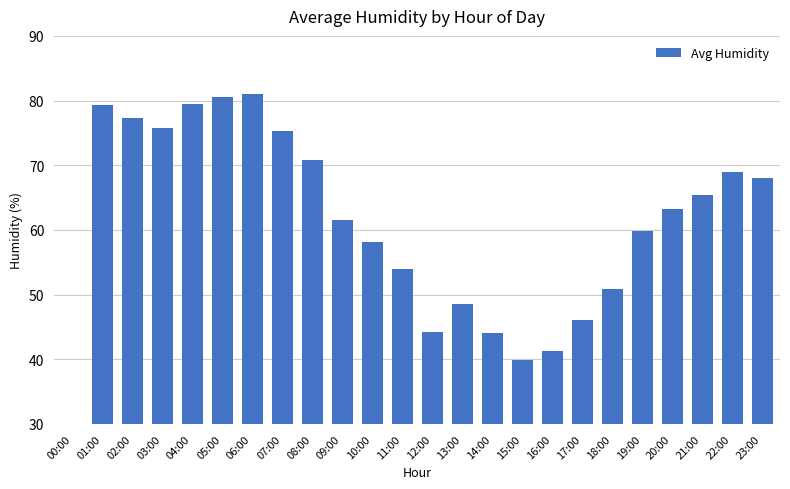

Is it true that the value at 06:00 is 117.2?

False